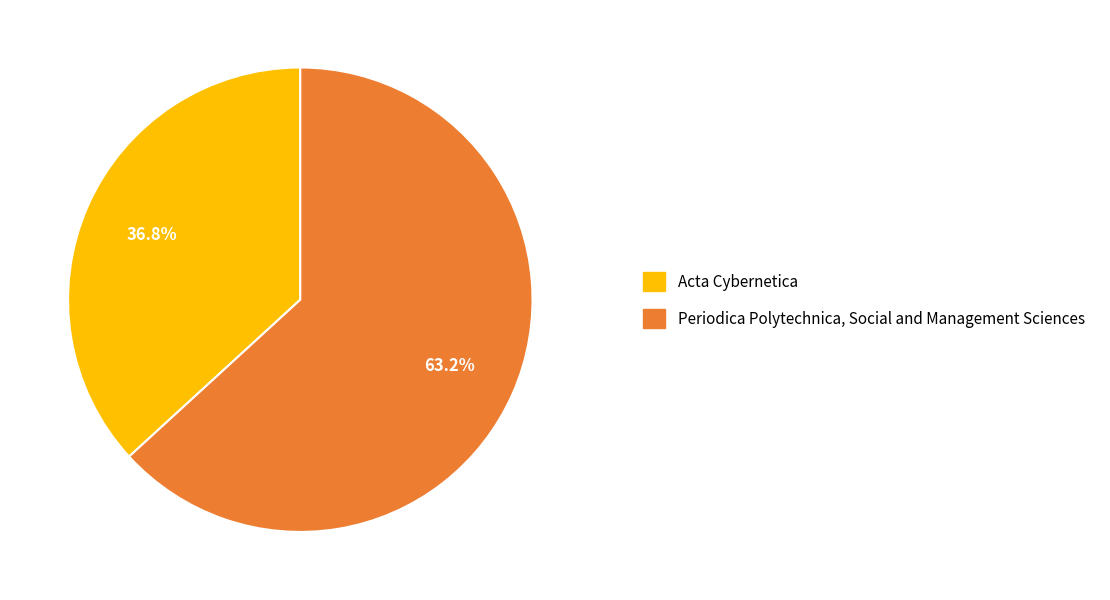

Which slice is the largest?

Periodica Polytechnica, Social and Management Sciences